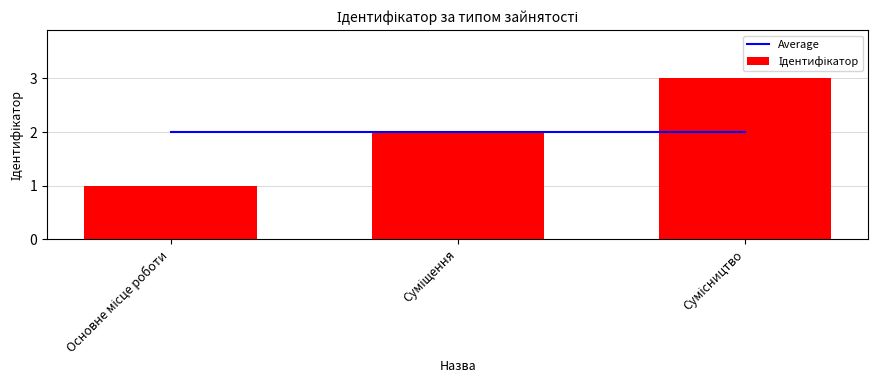

Rank the series by their maximum value, from lowest to highest.

Average, Ідентифікатор